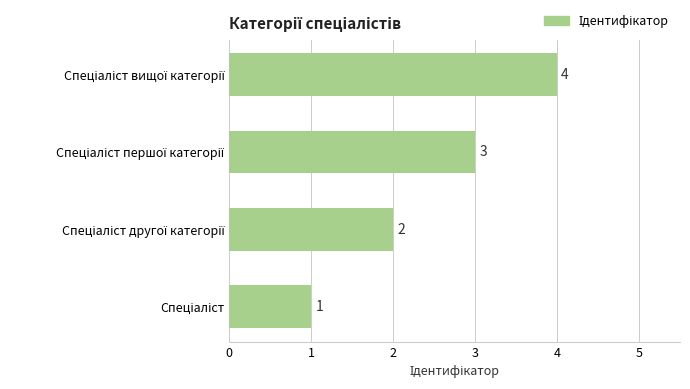

What is the sum of all values?

10